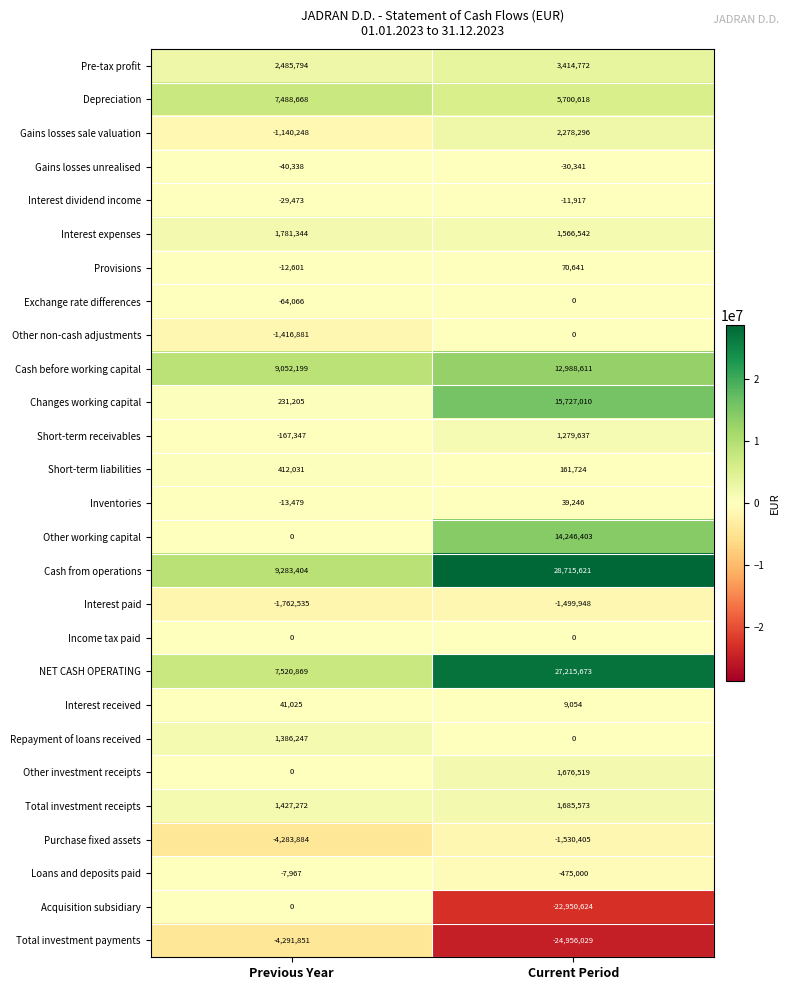

The Total investment payments series shows -24956029 at Current Period. True or false?

True